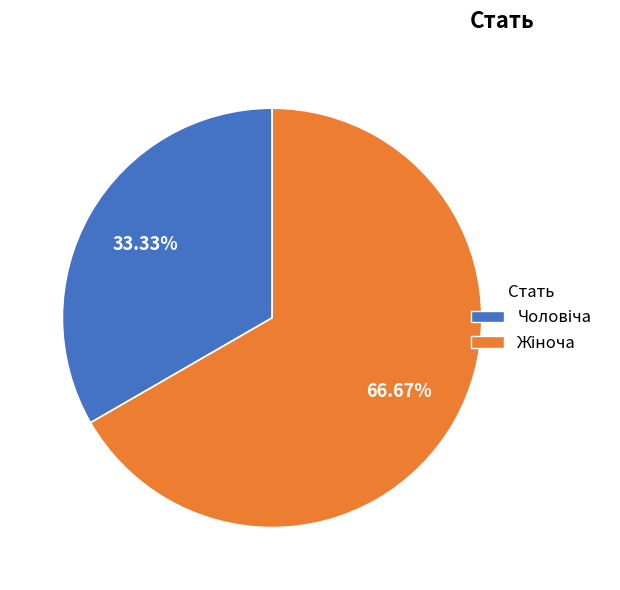

To the nearest percent, what is the average slice percentage?

50%